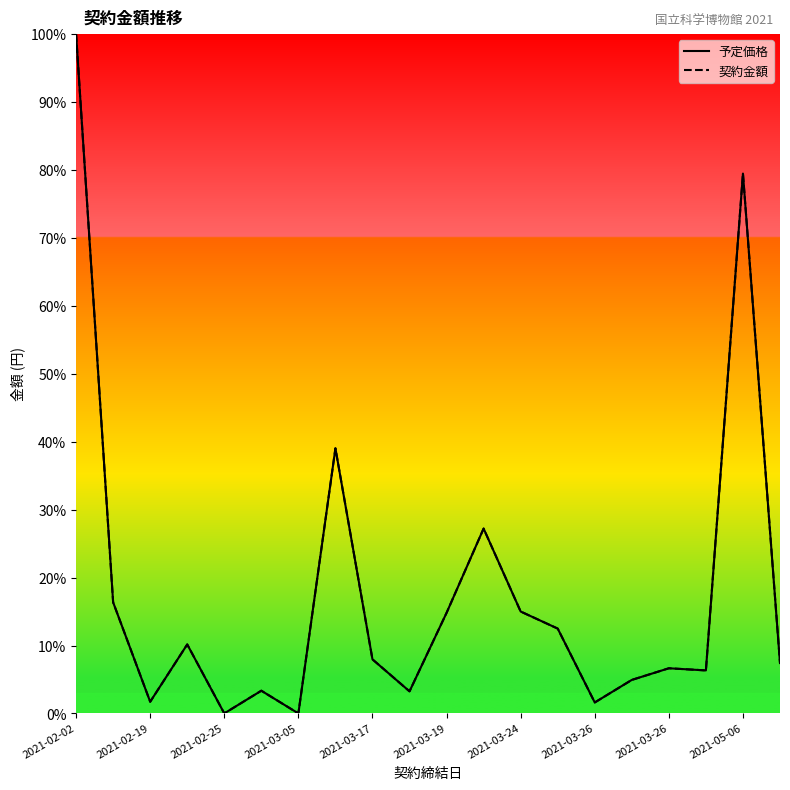

Which series has the largest range (max minus min)?

予定価格